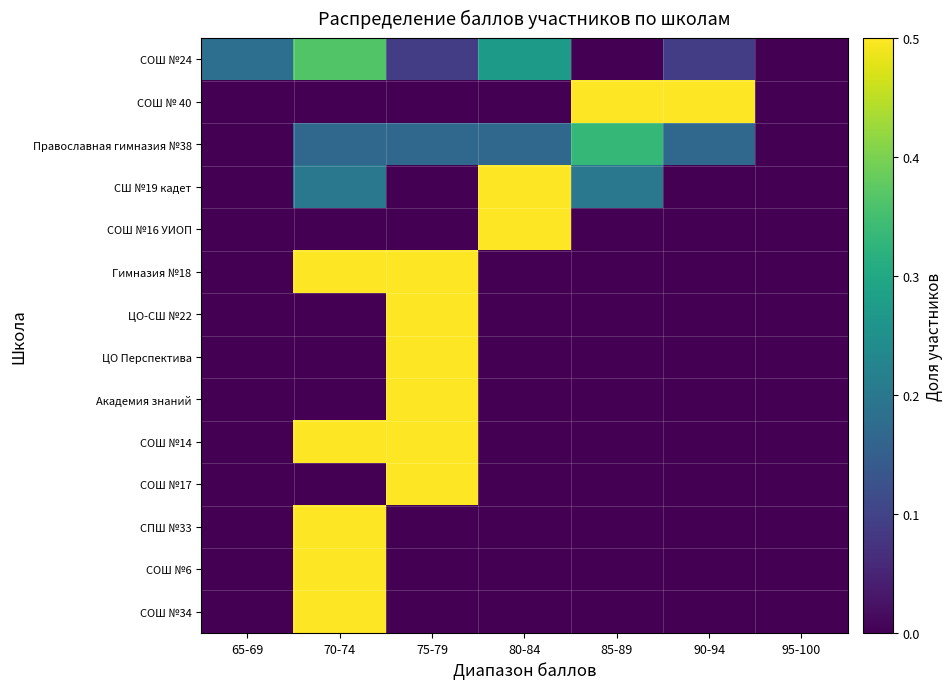

At how many categories does at least one series exceed 0?

6